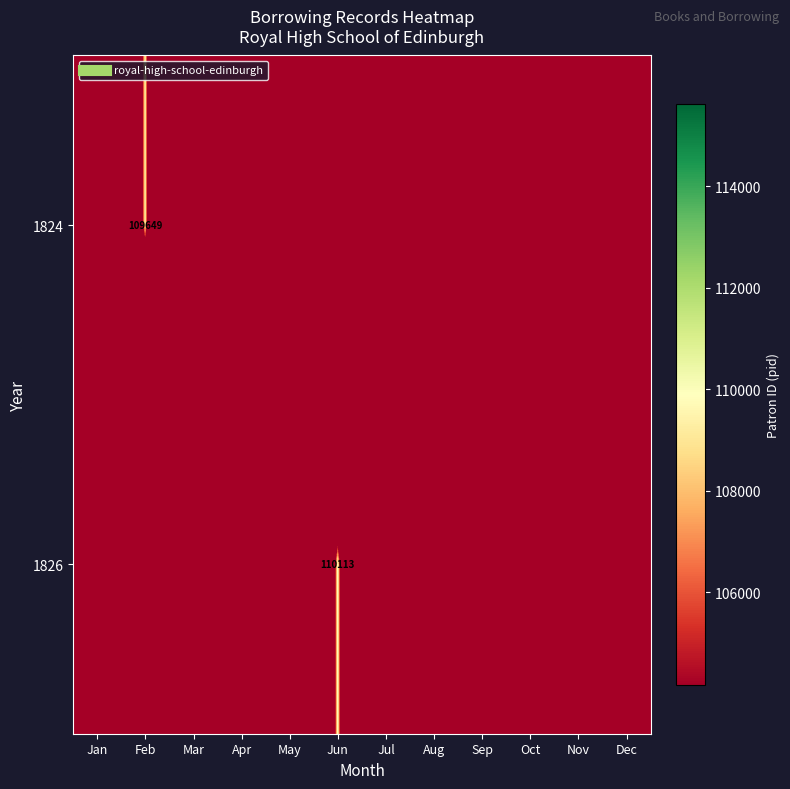

At which category is the sum across all series the highest?

Jun